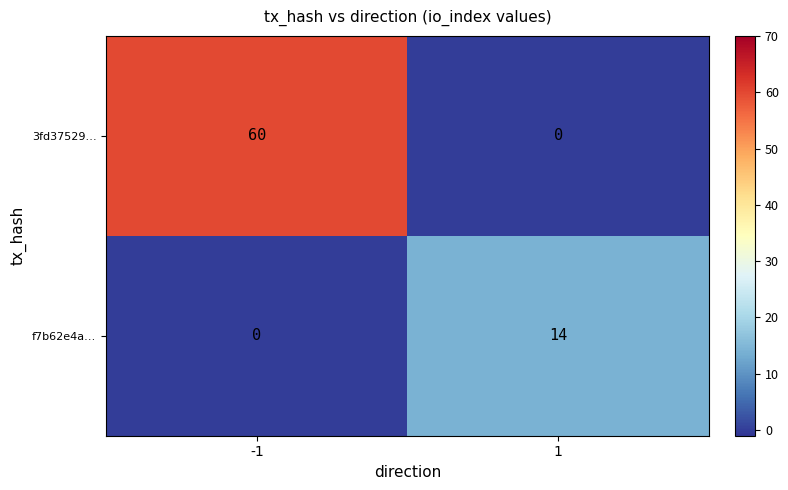

Which series has the largest total across all categories?

3fd37529…